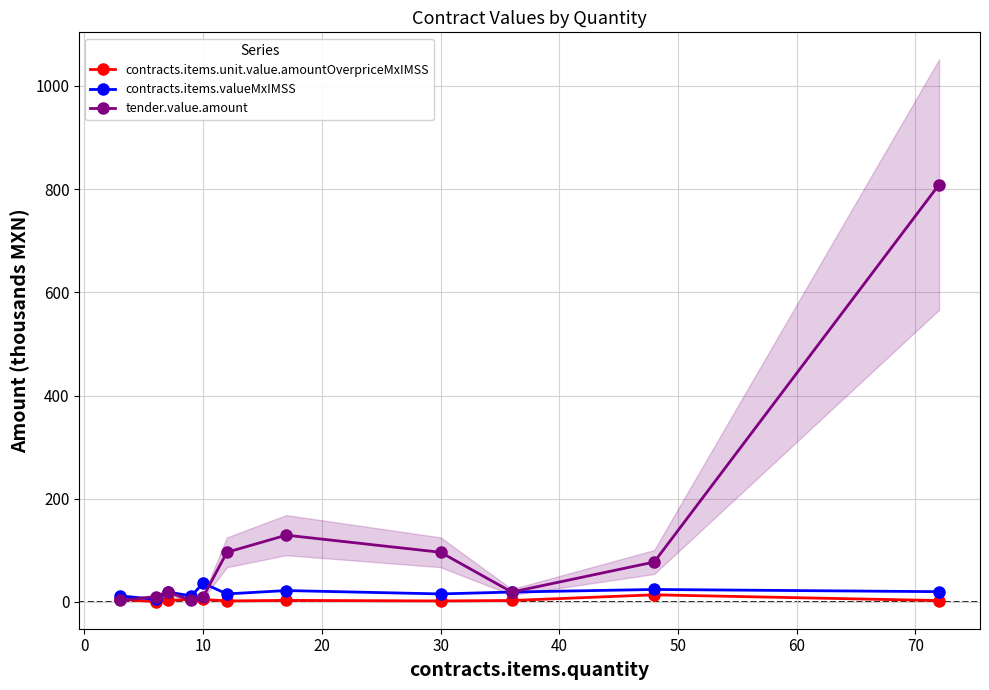

How many interior local valleys does the tender.value.amount series have?

2